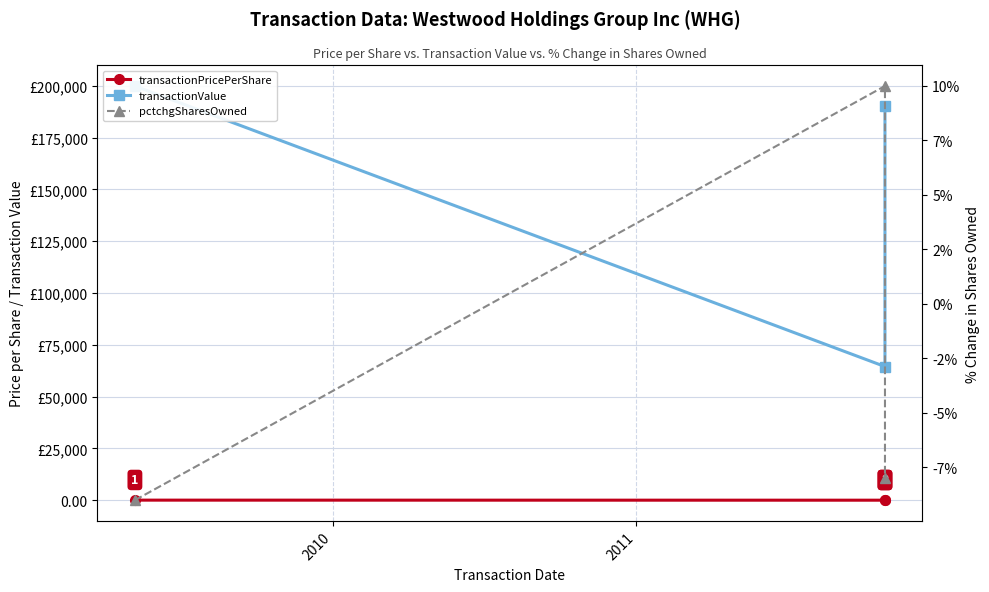

How many categories are shown in the chart?

3